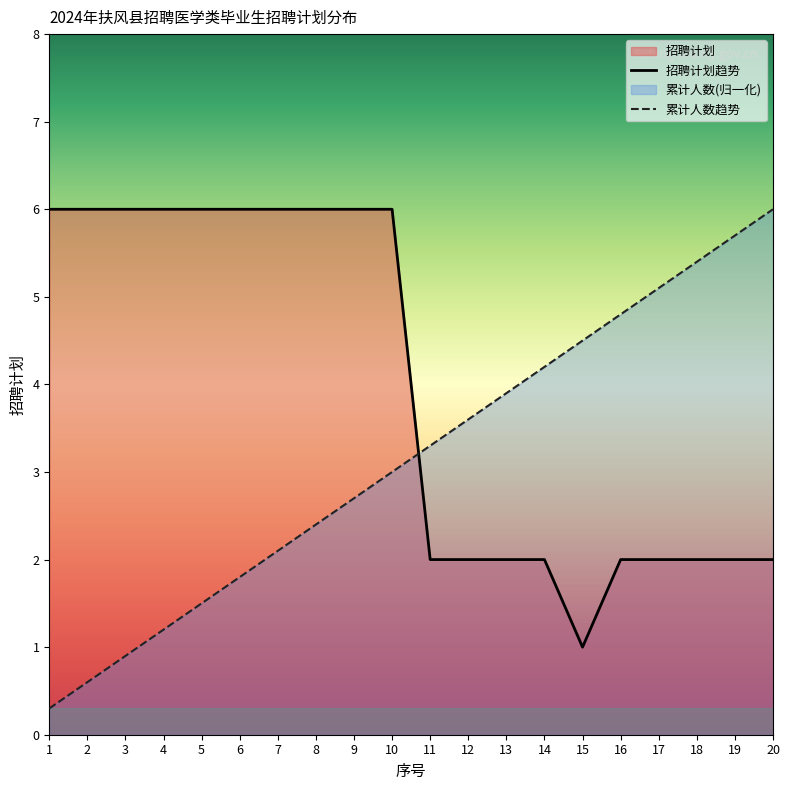

Reading left to right, extract all data points from this chart.

招聘计划: 6.0	6.0	6.0	6.0	6.0	6.0	6.0	6.0	6.0	6.0	2.0	2.0	2.0	2.0	1.0	2.0	2.0	2.0	2.0	2.0
累计人数: 0.3	0.6	0.9	1.2	1.5	1.8	2.1	2.4	2.7	3.0	3.3	3.6	3.9	4.2	4.5	4.8	5.1	5.4	5.7	6.0